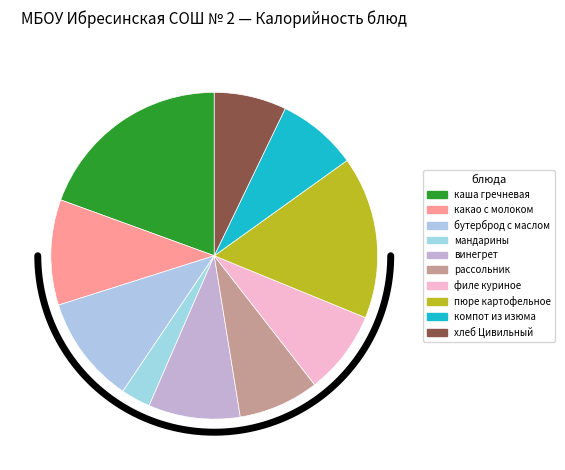

Do рассольник Ленинградский and филе куриное тушенное в сметанном соусе together represent more than half of the pie?

No